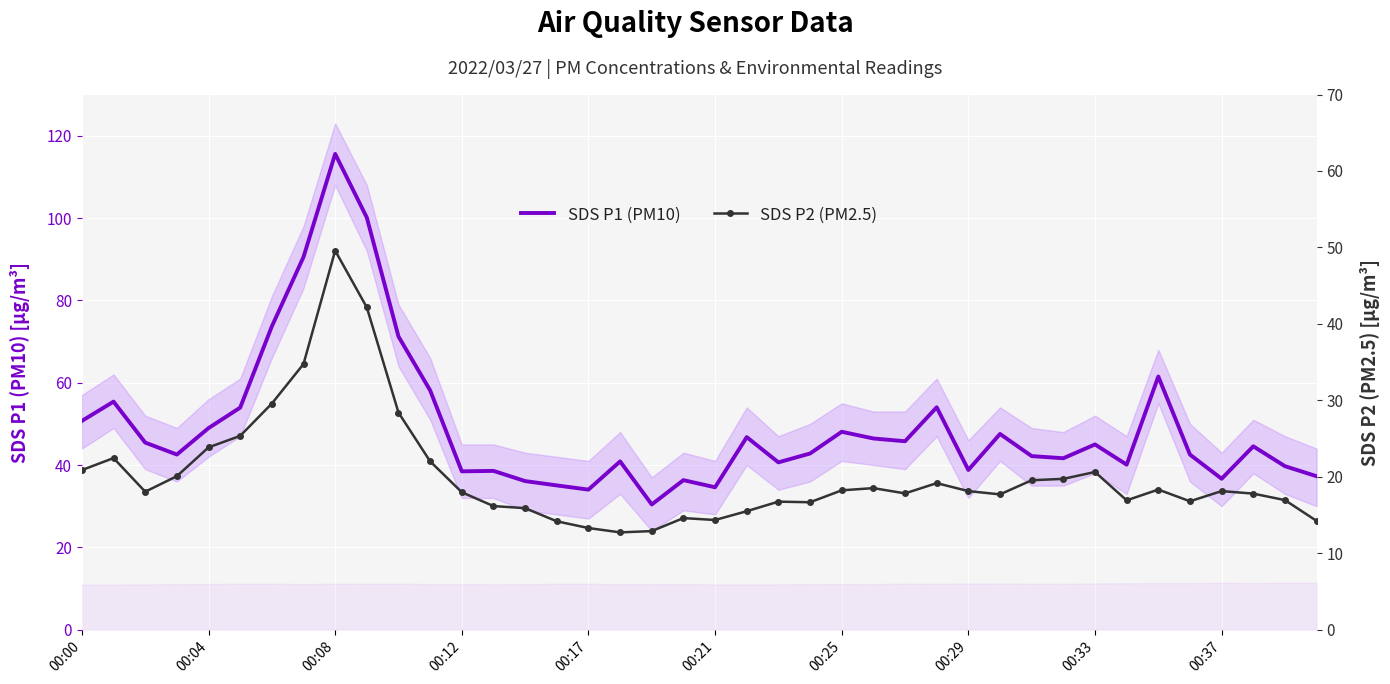

Which category has the highest value in the SDS P1 (PM10) series?

00:08